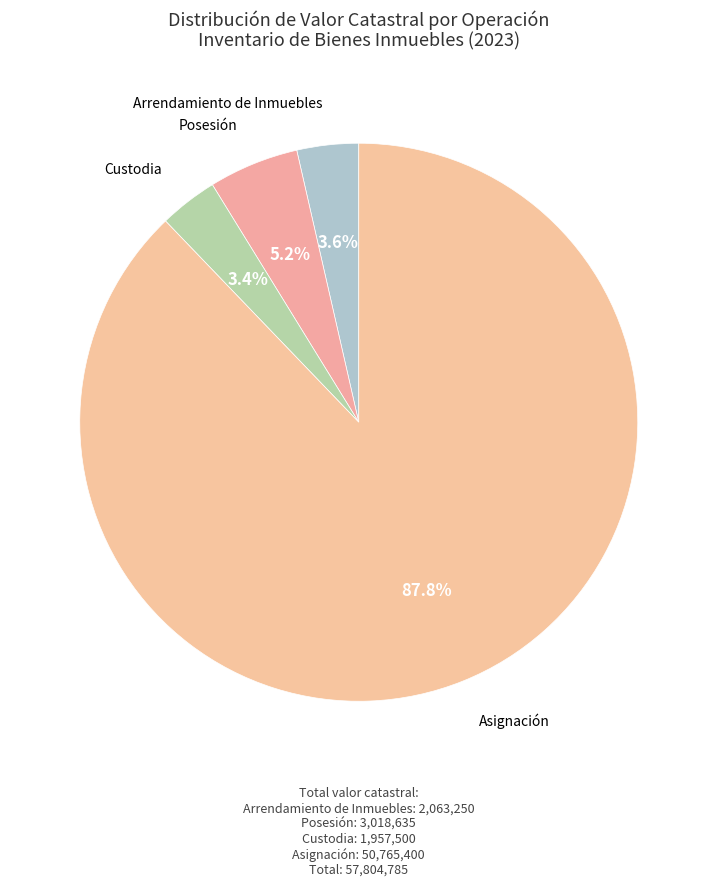

Which has a higher value, Arrendamiento de Inmuebles or Posesión?

Posesión